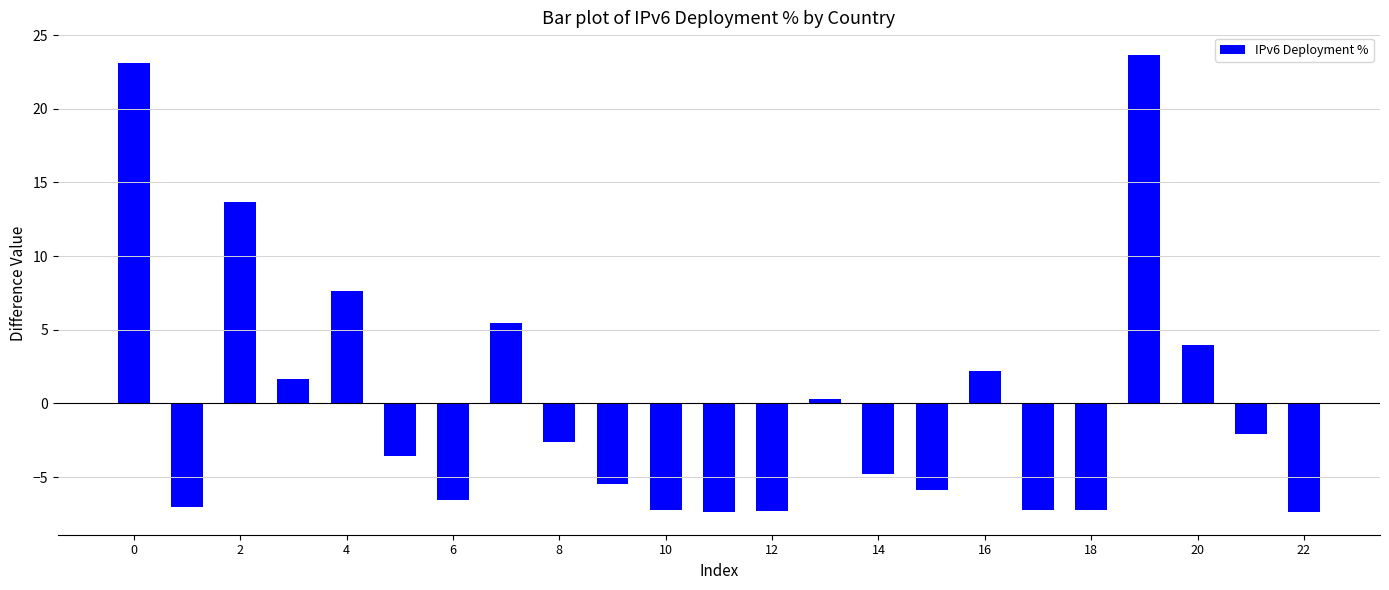

What is the difference between the second highest and second lowest values?

30.4